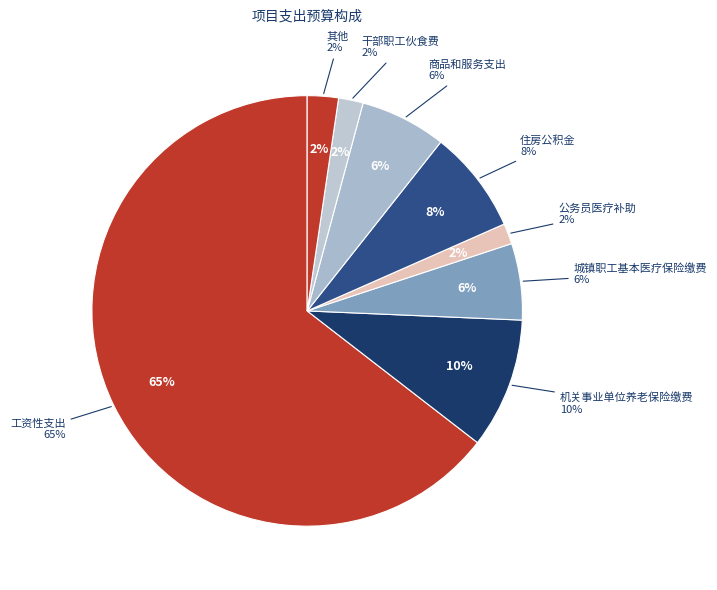

How many segments does this pie chart have?

10